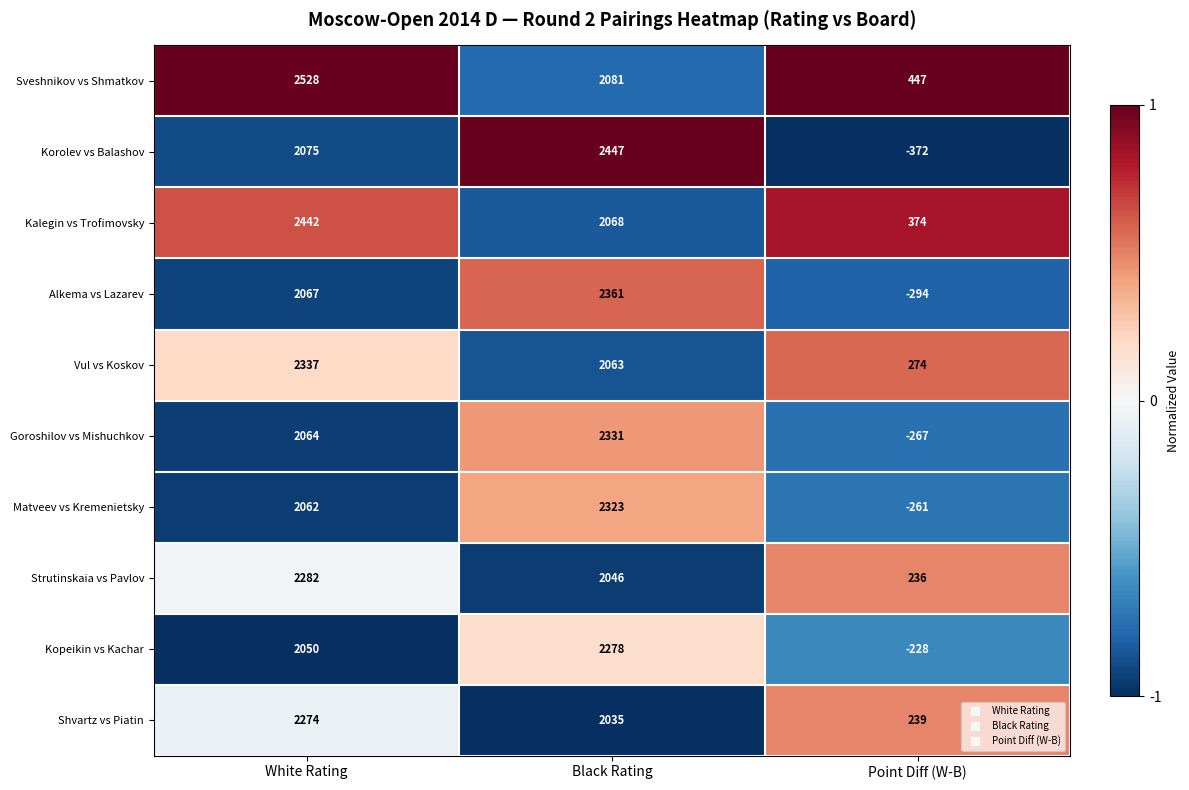

Count the number of categories in the chart.

3